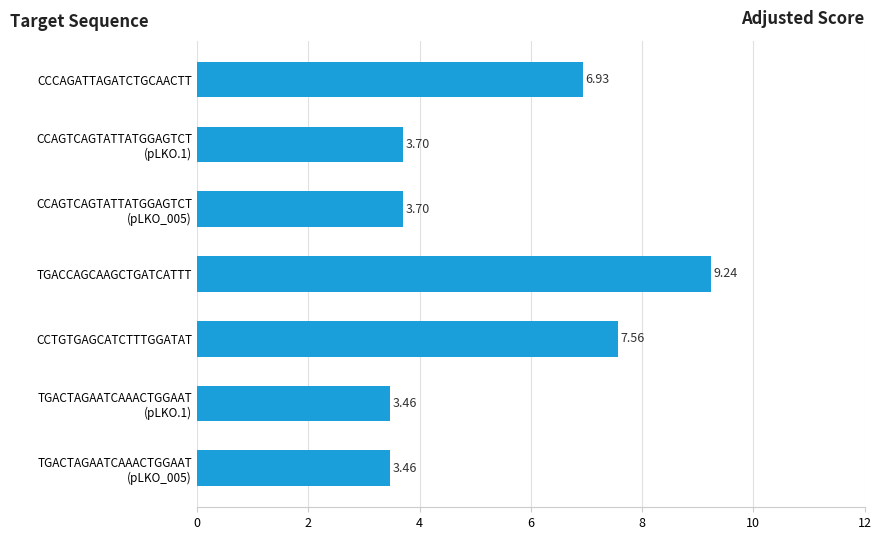

What is the sum of all values?

38.1